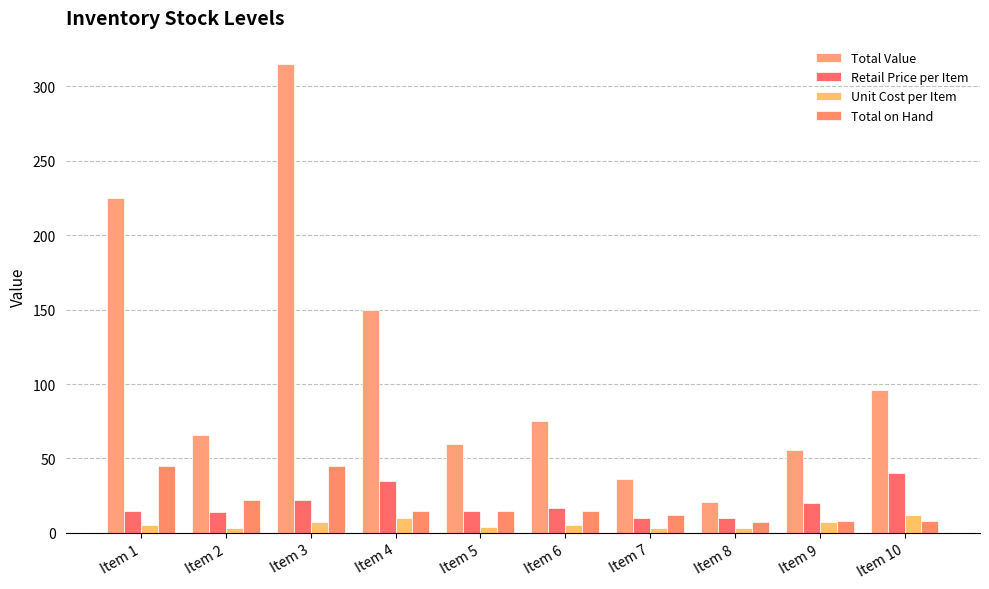

How many bars are there in total?

40